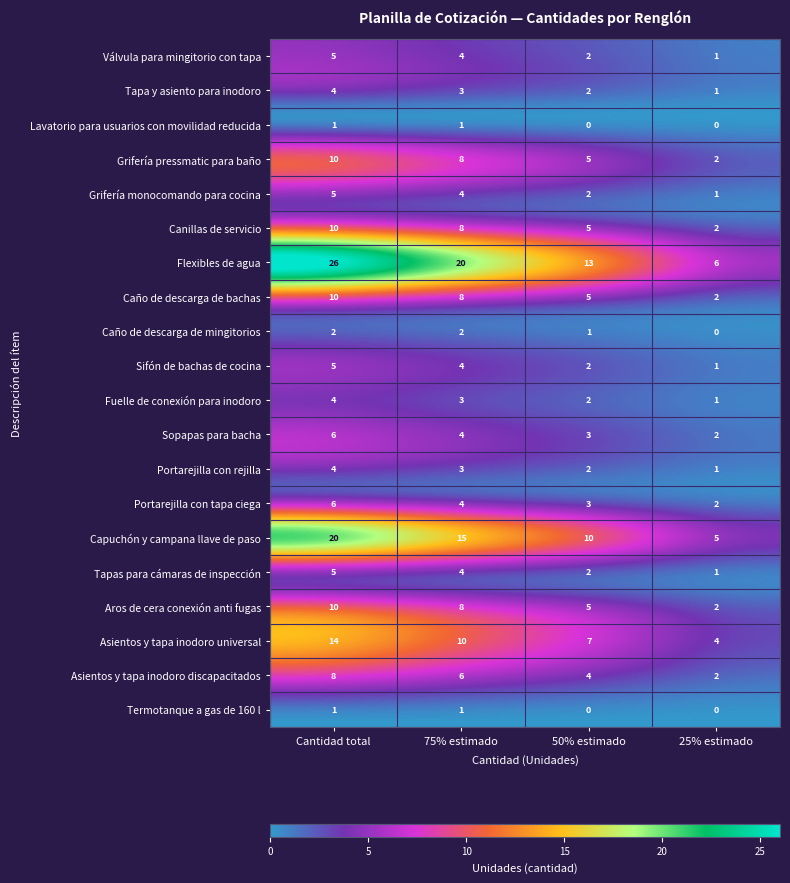

Where does the Caño de descarga de bachas series first go above 8?

Cantidad total